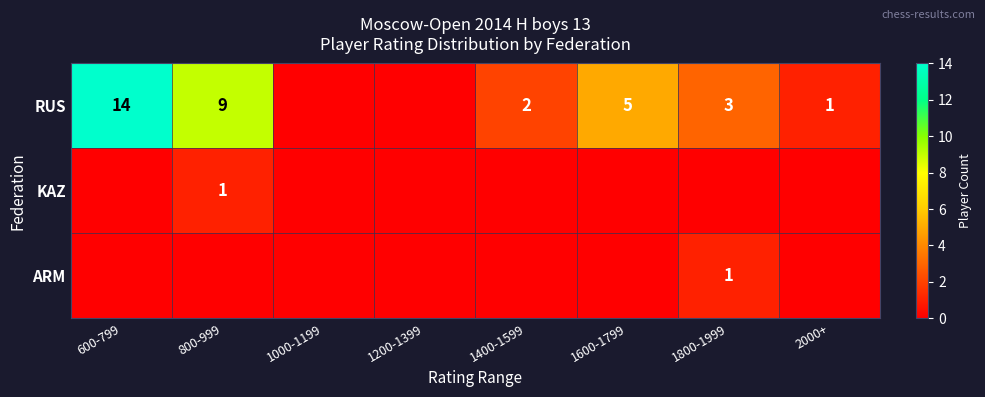

What is the difference between the RUS values at 1800-1999 and 800-999?

6